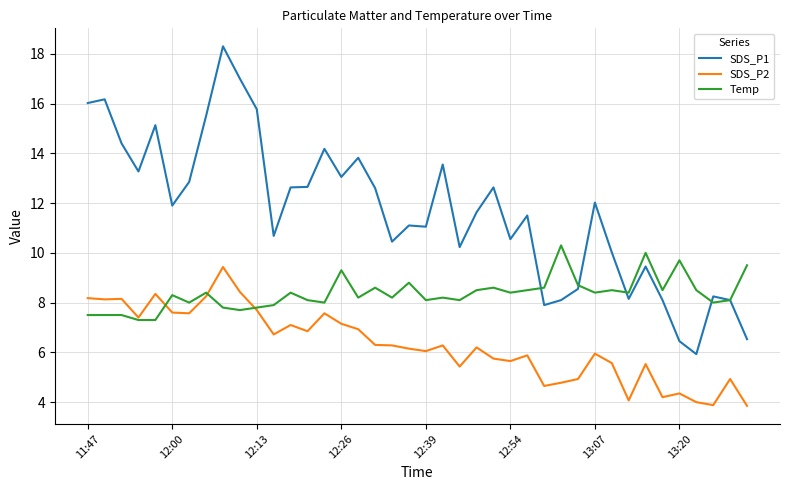

Which series has the widest spread of values?

SDS_P1